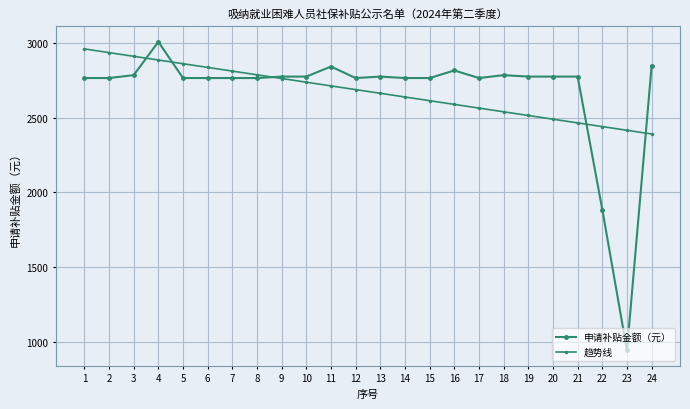

What is the value of the 趋势线 point at the 13th from the left?

2662.0